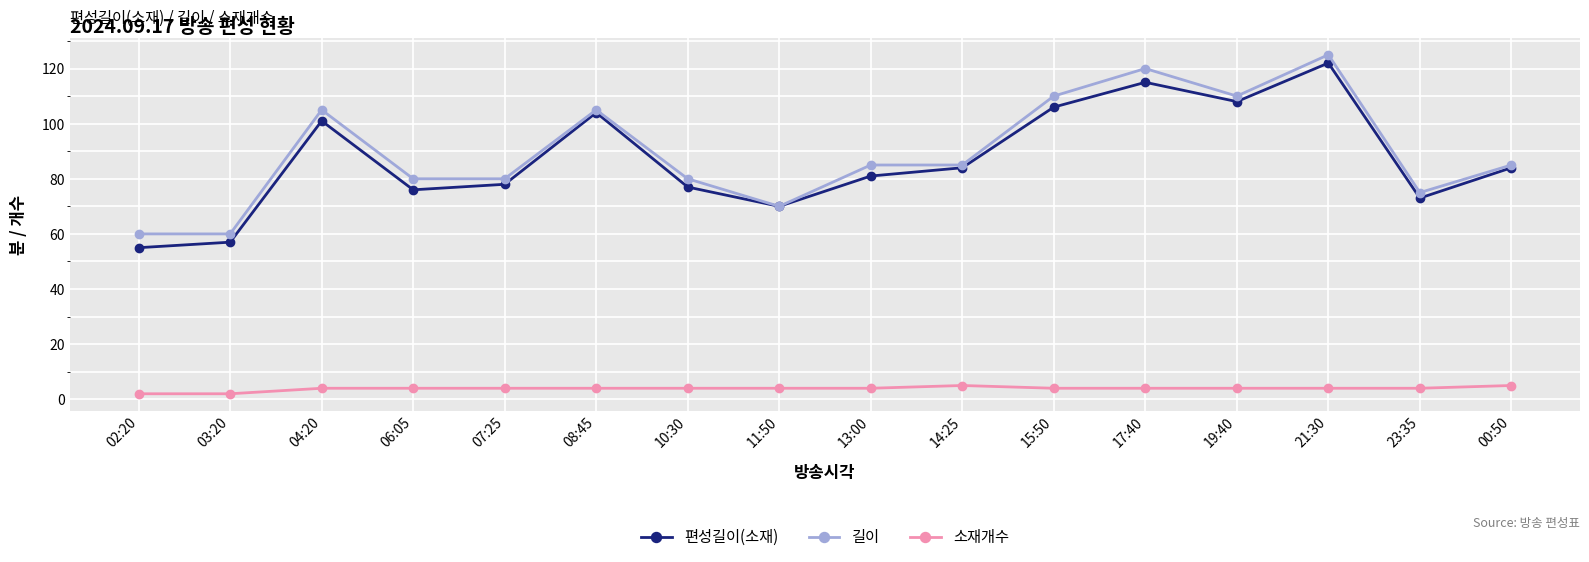

Which series has the widest spread of values?

편성길이(소재)